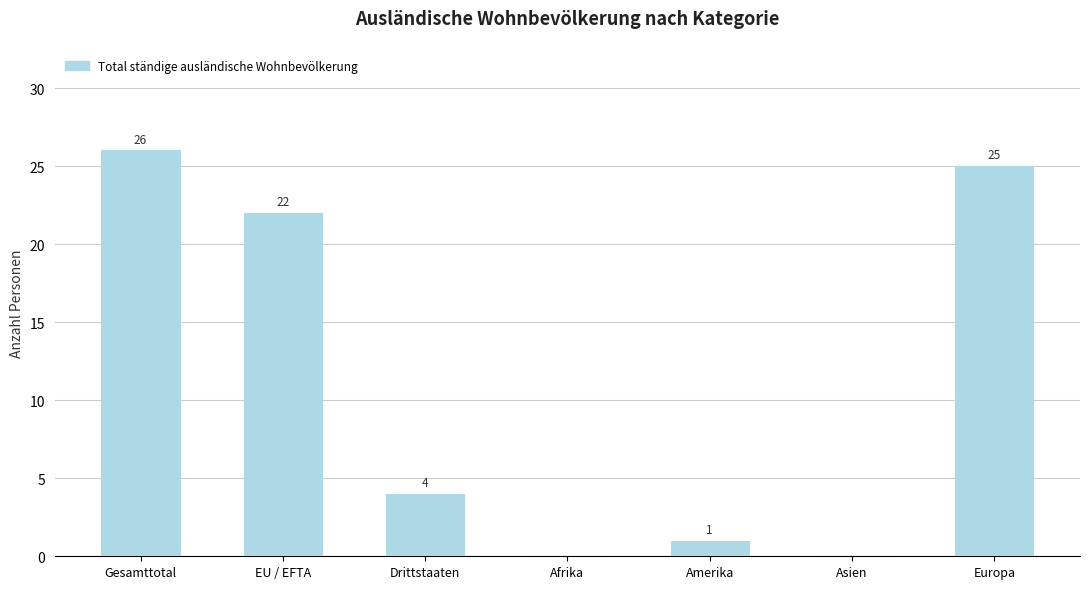

Read the value at EU / EFTA, to the nearest 5.

20